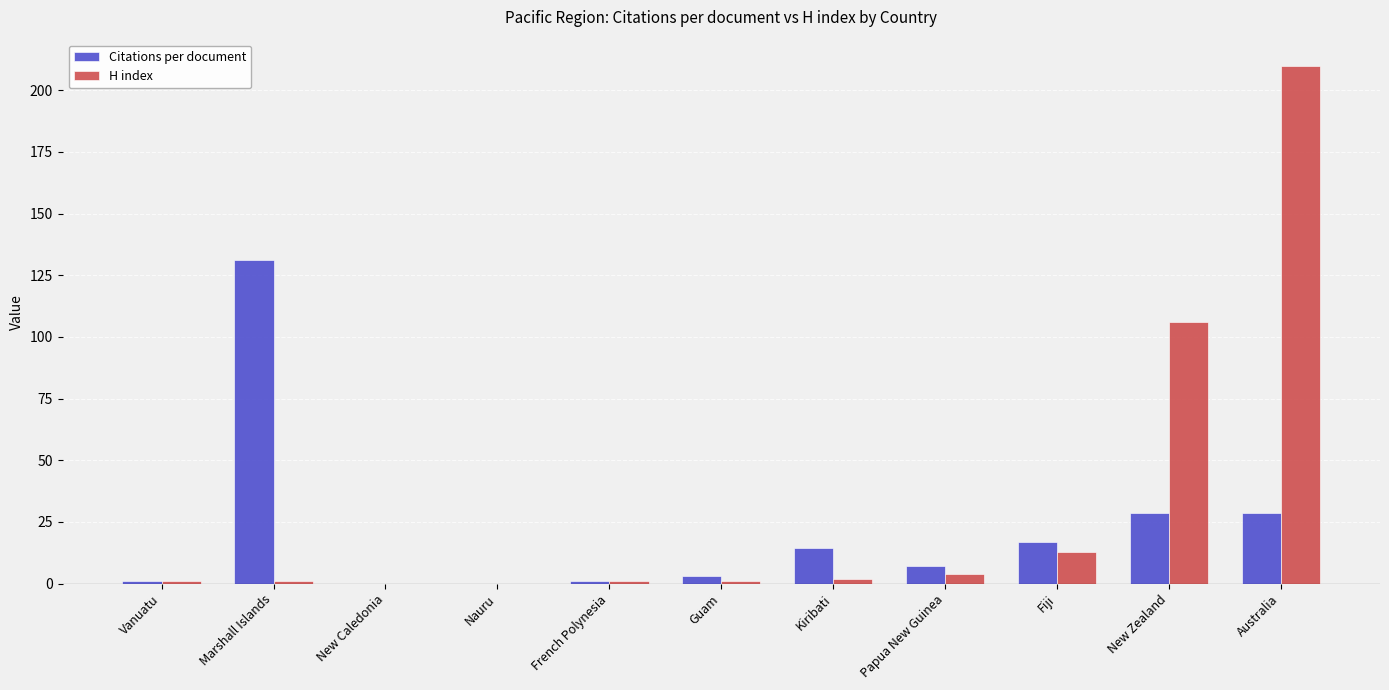

What is the sum of all Citations per document values?

232.0